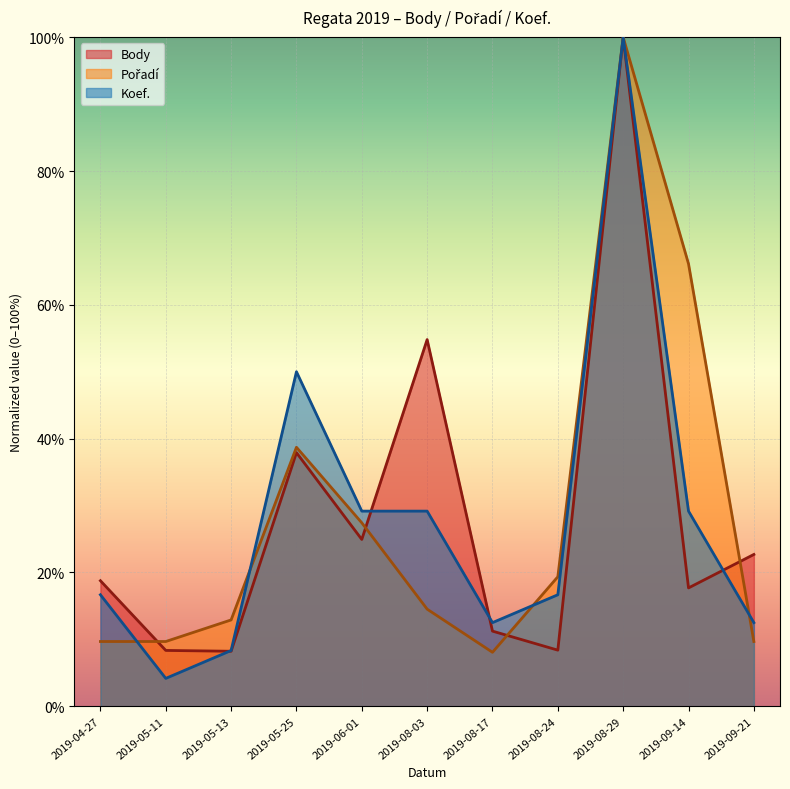

What are all the series names shown in the legend?

Body, Pořadí, Koef.